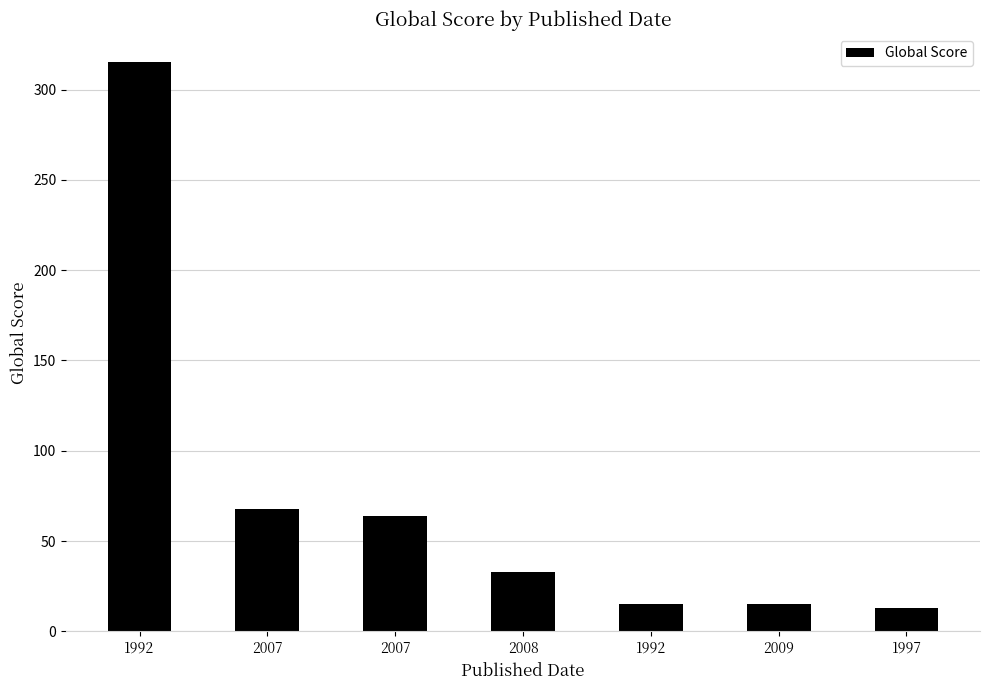

What is the label of the 1st bar from the left?

1992